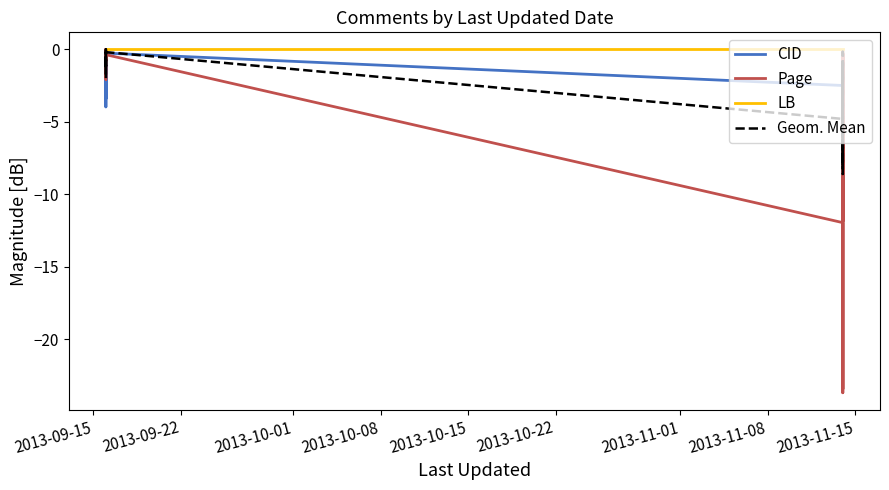

How many lines are shown in the chart?

4